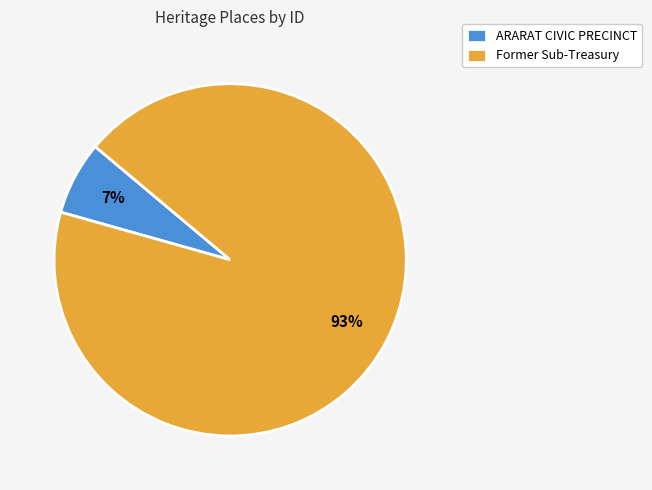

Is Former Sub-Treasury the majority of the pie?

Yes